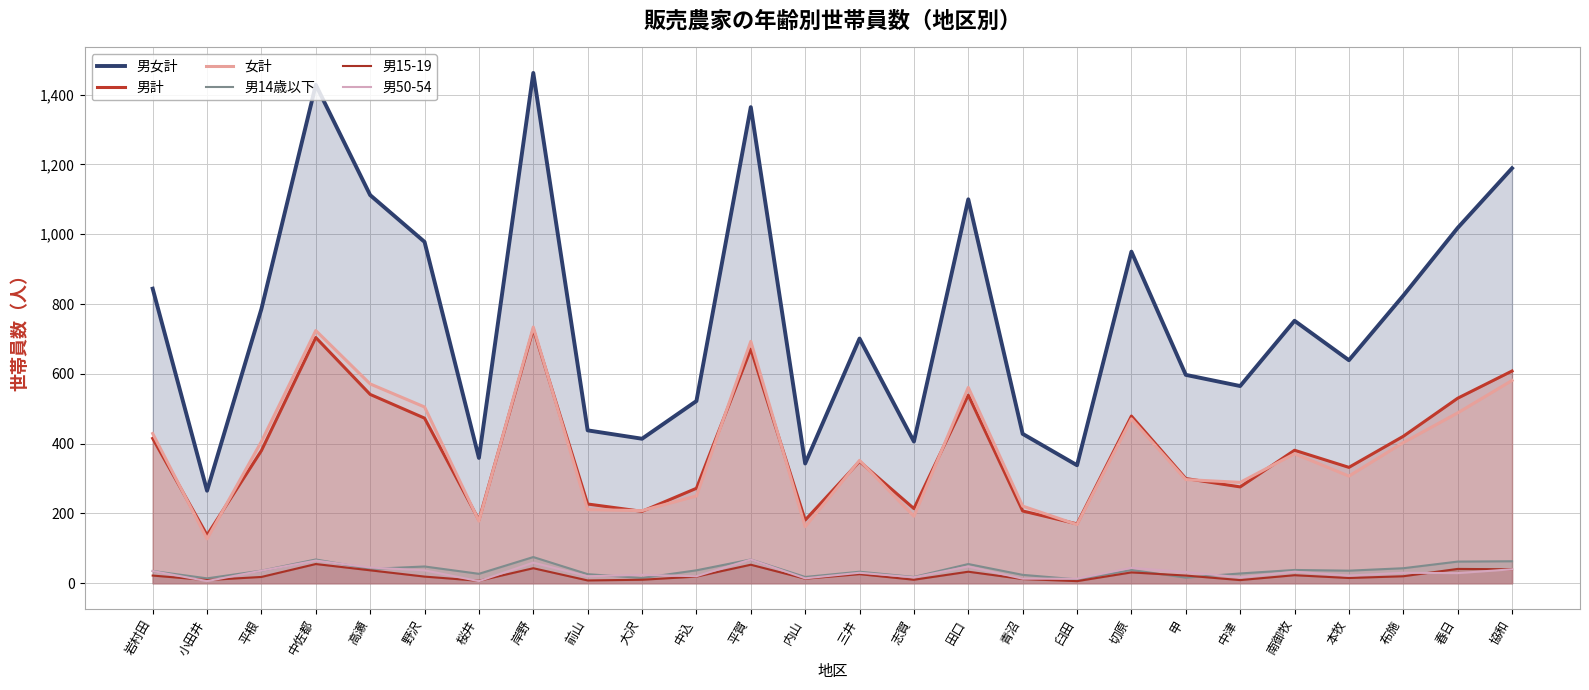

The value of 男女計 at 平賀 is 1889. True or false?

False